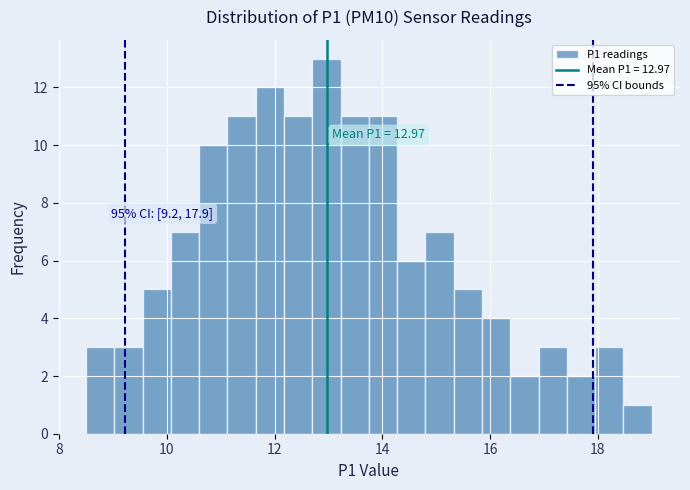

Read against the x-axis, roughly where is the centre of the tallest bar?

13.0